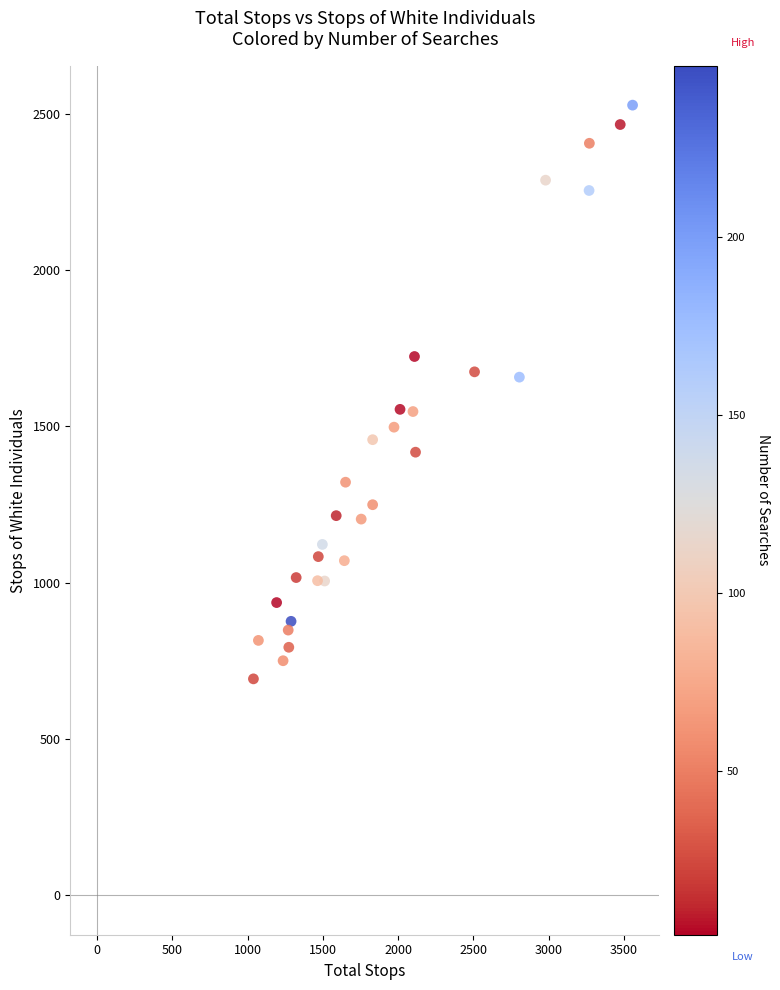

What is the range of Y values (max minus min)?

1835